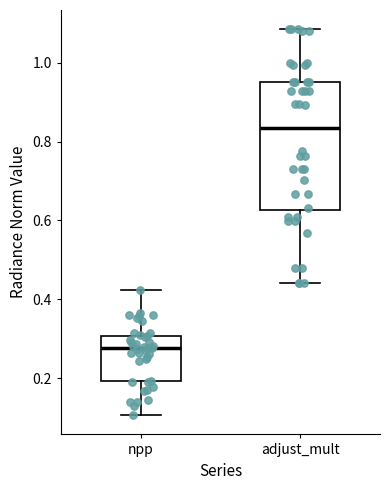

Reading left to right, transcribe this box plot: for each box, give where its median line is, the range the box spans, and where its two whiskers end, as read against the y-axis. The values are not printed on the chart, so give them approximately, as read against the axis.

npp: median 0.28, box 0.20 to 0.30, whiskers 0.10 to 0.42
adjust_mult: median 0.84, box 0.62 to 0.94, whiskers 0.44 to 1.08